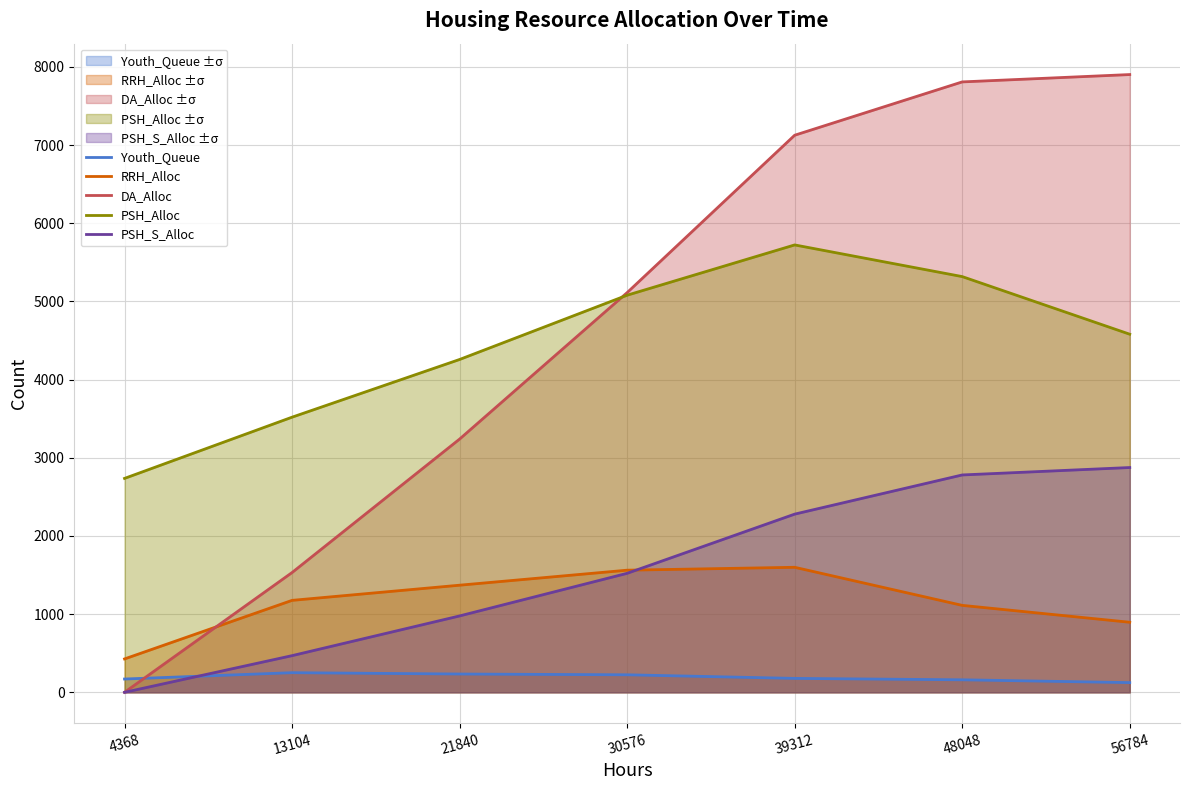

How many values in the DA_Alloc series are below 5112?

3